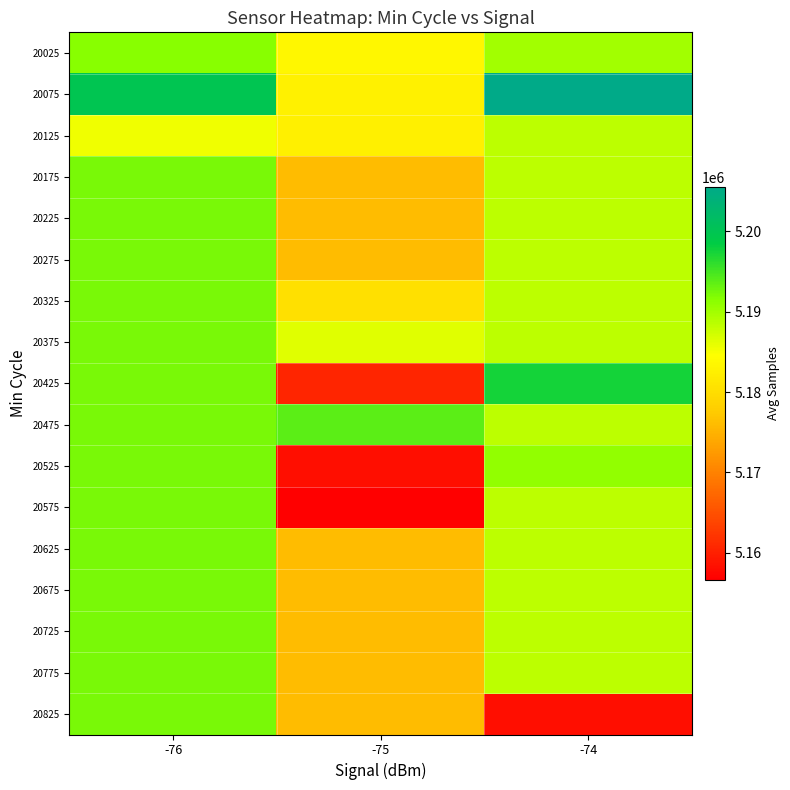

Reading left to right, what are all the values shown in this chart?

20025: -76=5191417.9	-75=5183463.3	-74=5189887.8
20075: -76=5199930.5	-75=5182665.5	-74=5205538.0
20125: -76=5185407.0	-75=5182457.0	-74=5188388.8
20175: -76=5192251.8	-75=5176048.4	-74=5188388.8
20225: -76=5192251.8	-75=5176048.4	-74=5188388.8
20275: -76=5192251.8	-75=5176048.4	-74=5188388.8
20325: -76=5192251.8	-75=5180324.0	-74=5188388.8
20375: -76=5192251.8	-75=5186342.0	-74=5188388.8
20425: -76=5192251.8	-75=5160592.0	-74=5197381.0
20475: -76=5192251.8	-75=5193752.0	-74=5188388.8
20525: -76=5192251.8	-75=5158239.0	-74=5190922.0
20575: -76=5192251.8	-75=5156601.0	-74=5188388.8
20625: -76=5192251.8	-75=5176048.4	-74=5188388.8
20675: -76=5192251.8	-75=5176048.4	-74=5188388.8
20725: -76=5192251.8	-75=5176048.4	-74=5188388.8
20775: -76=5192251.8	-75=5176048.4	-74=5188388.8
20825: -76=5192251.8	-75=5176048.4	-74=5158215.0